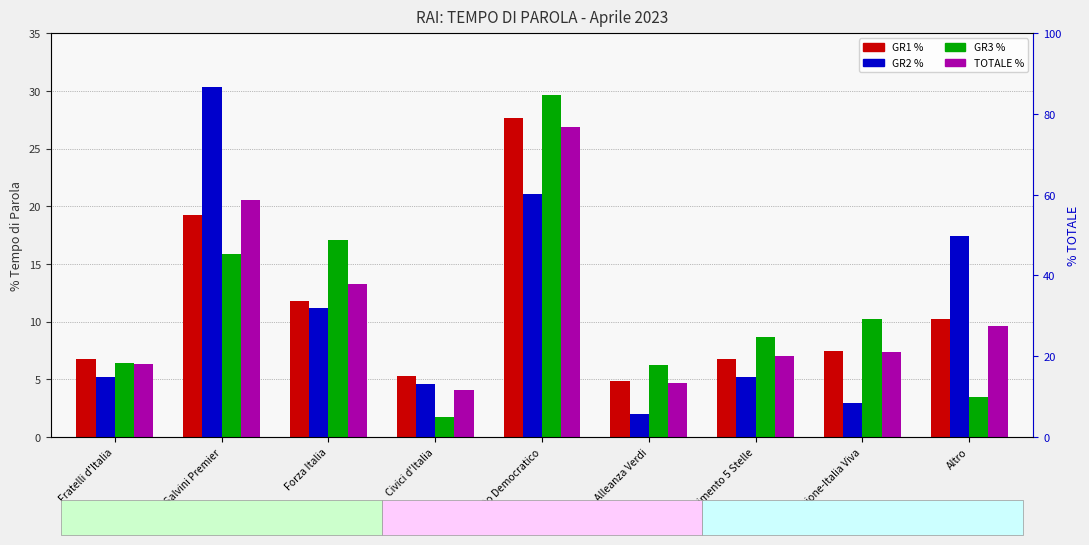

The GR2 % series shows 5.2 at Fratelli d'Italia. True or false?

True